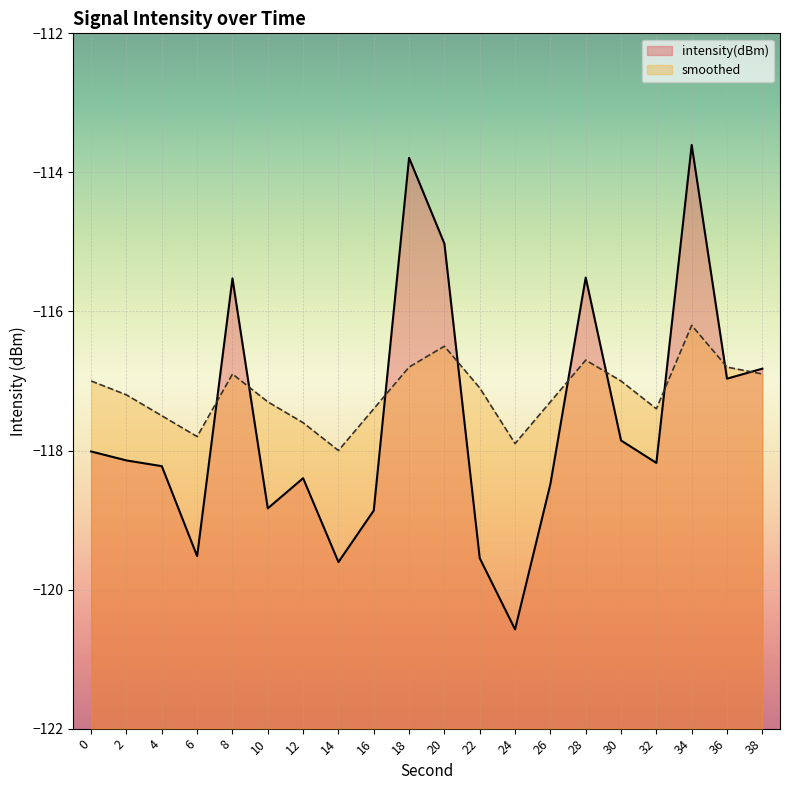

Reading right to left, transcribe all the data shown in this chart.

intensity(dBm): 38=-116.8	36=-117.0	34=-113.6	32=-118.2	30=-117.9	28=-115.5	26=-118.5	24=-120.6	22=-119.5	20=-115.0	18=-113.8	16=-118.9	14=-119.6	12=-118.4	10=-118.8	8=-115.5	6=-119.5	4=-118.2	2=-118.1	0=-118.0
smoothed: 38=-116.9	36=-116.8	34=-116.2	32=-117.4	30=-117.0	28=-116.7	26=-117.3	24=-117.9	22=-117.1	20=-116.5	18=-116.8	16=-117.4	14=-118.0	12=-117.6	10=-117.3	8=-116.9	6=-117.8	4=-117.5	2=-117.2	0=-117.0